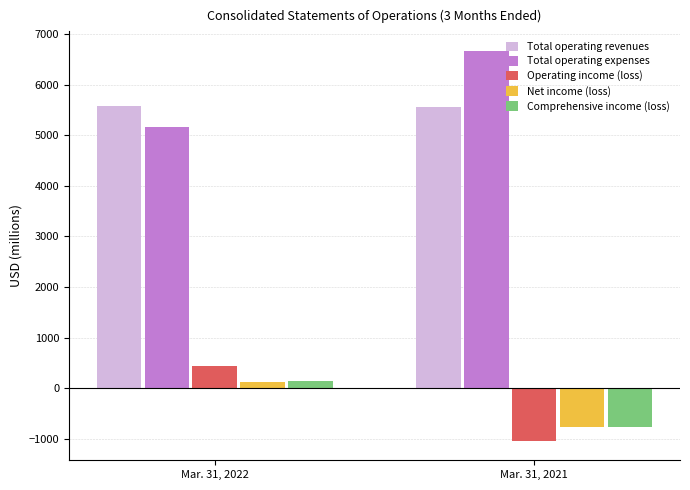

What is the difference between the maximum and minimum values in the Total operating expenses series?

1500